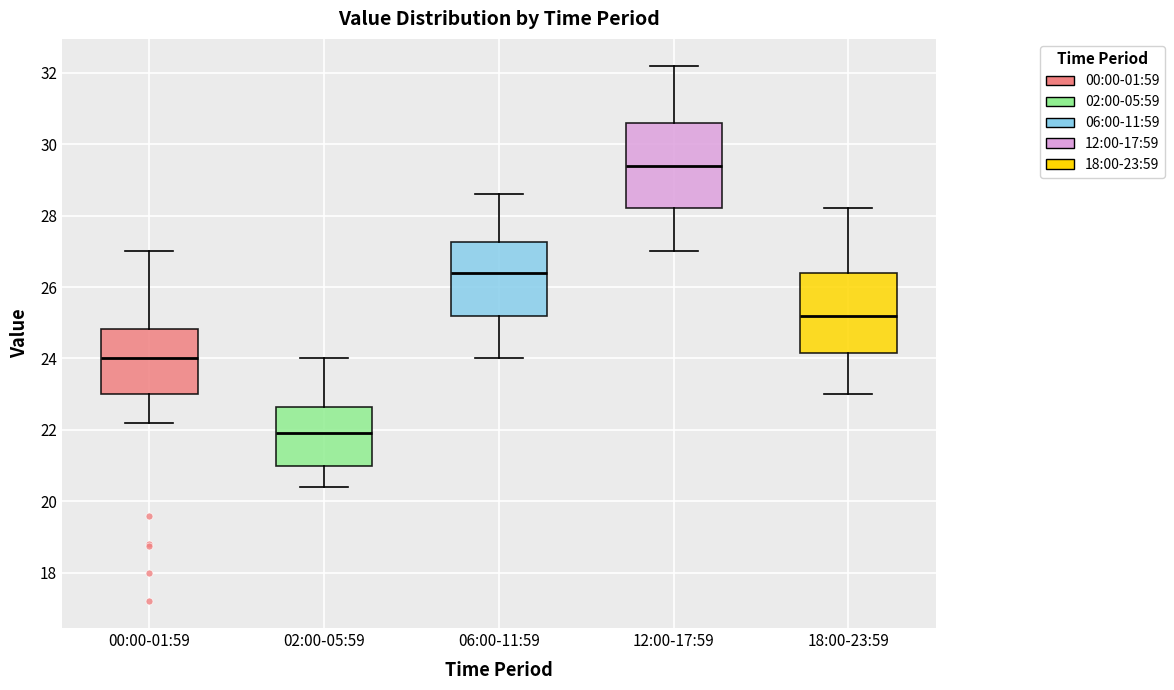

Where does the median line of the box for 02:00-05:59 sit on the y-axis? The values are not printed on the chart, so give them approximately, as read against the axis.

22.0